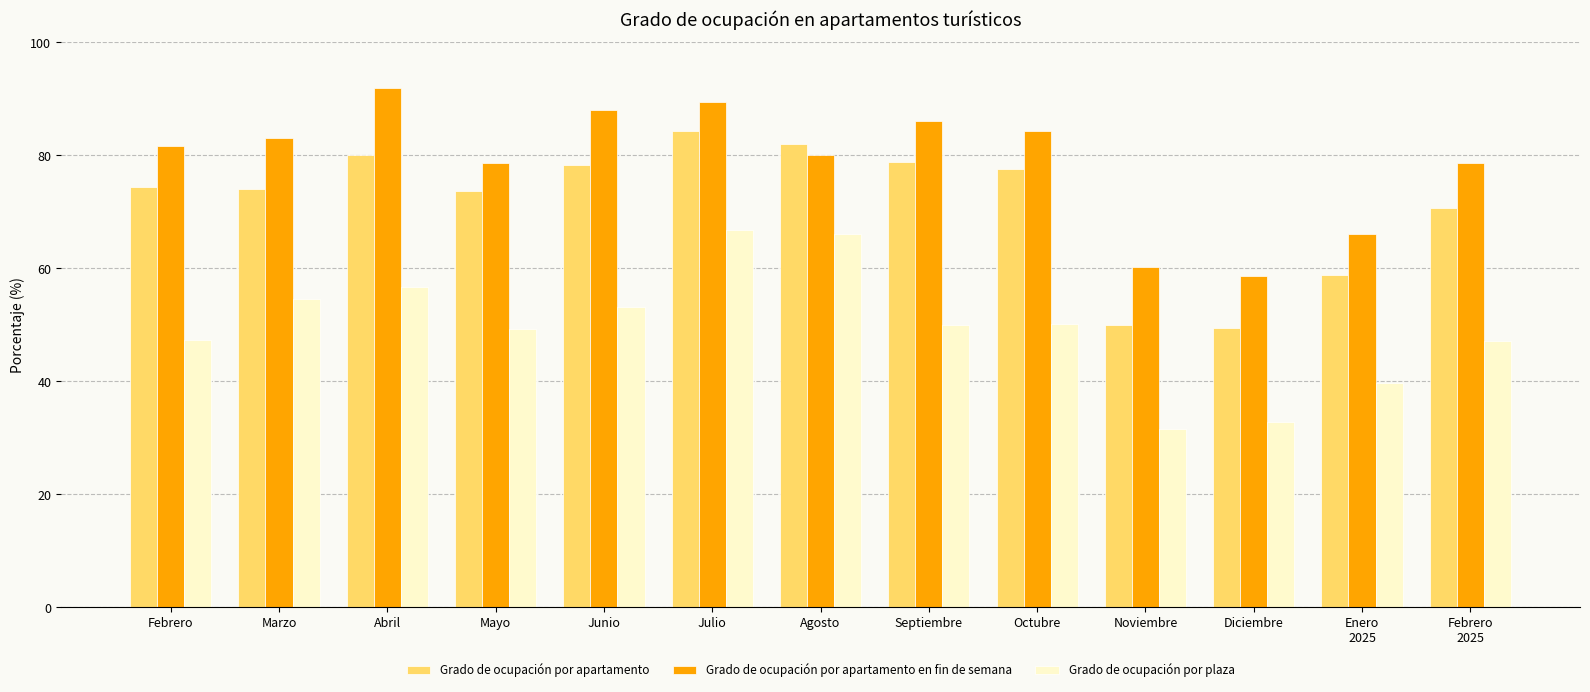

At Mayo, list the series in order from largest to smallest.

Grado de ocupación por apartamento en fin de semana, Grado de ocupación por apartamento, Grado de ocupación por plaza